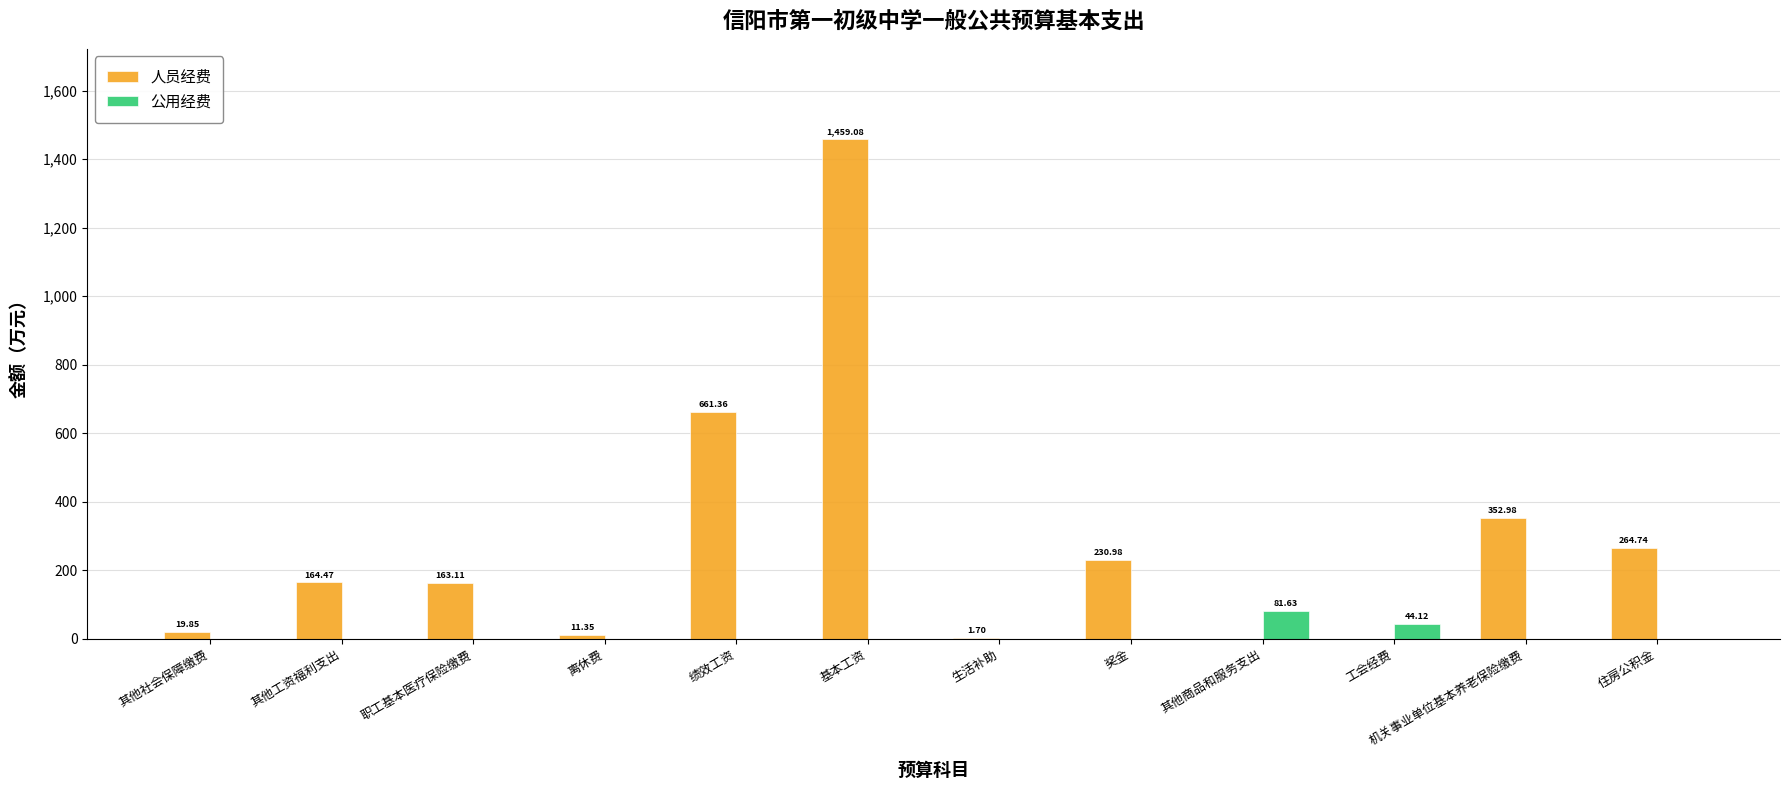

Which label corresponds to the largest value in the chart?

基本工资